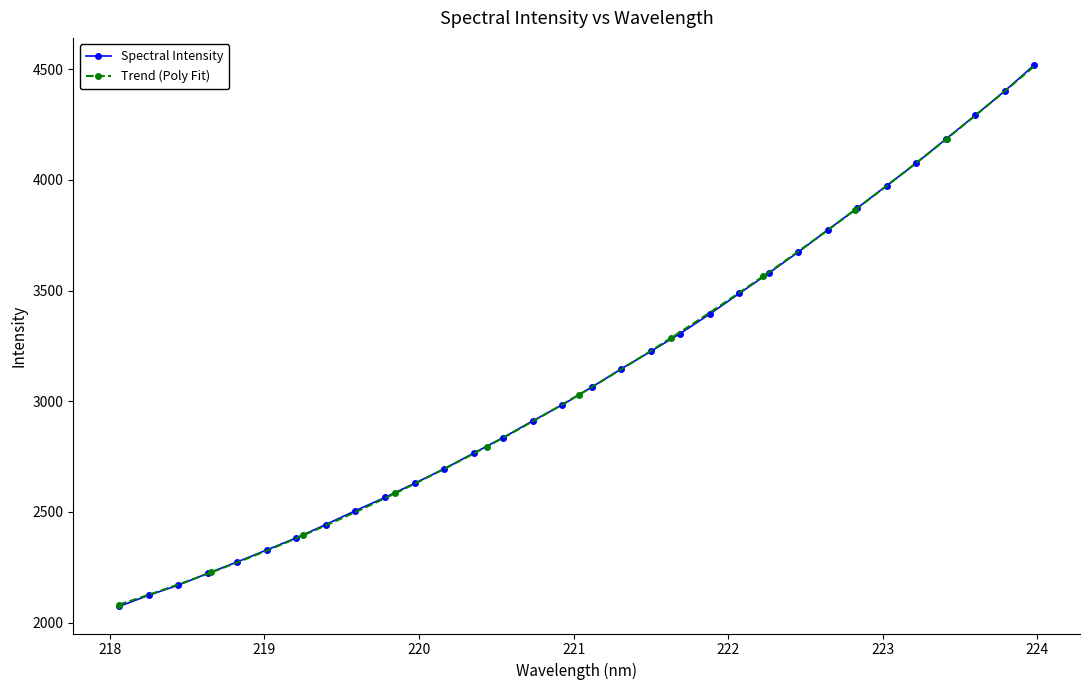

At which category does the chart reach its peak across all series?

223.9802